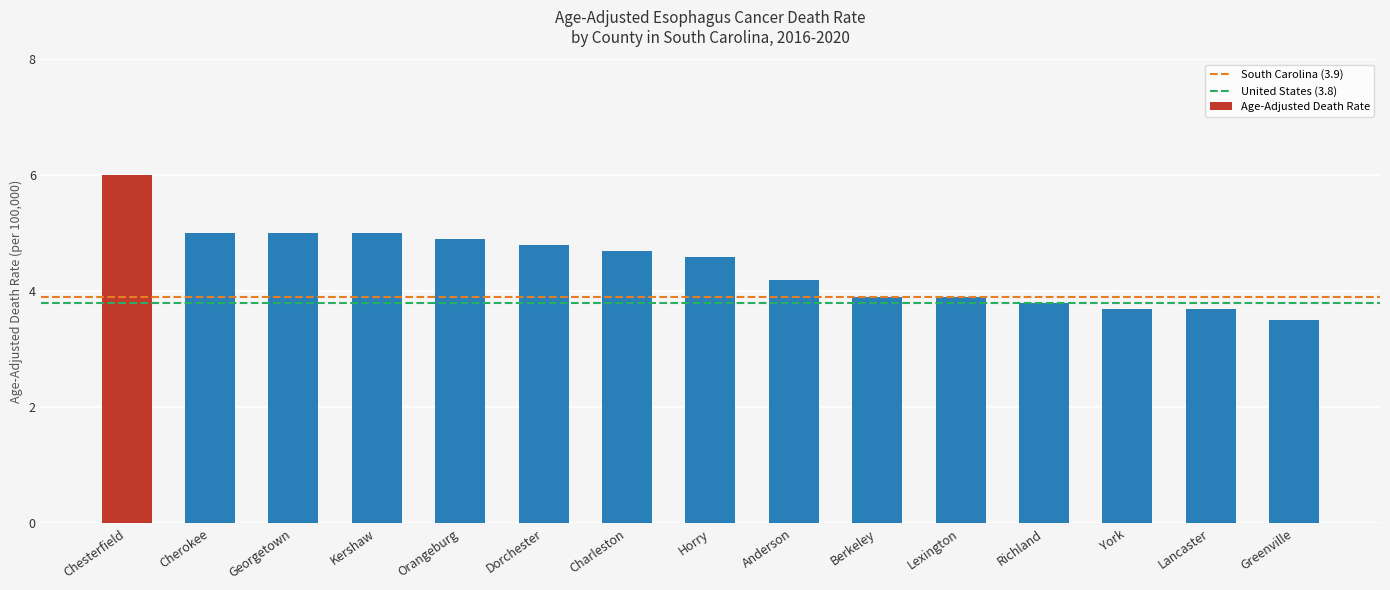

What is the maximum value shown in the chart?

6.0